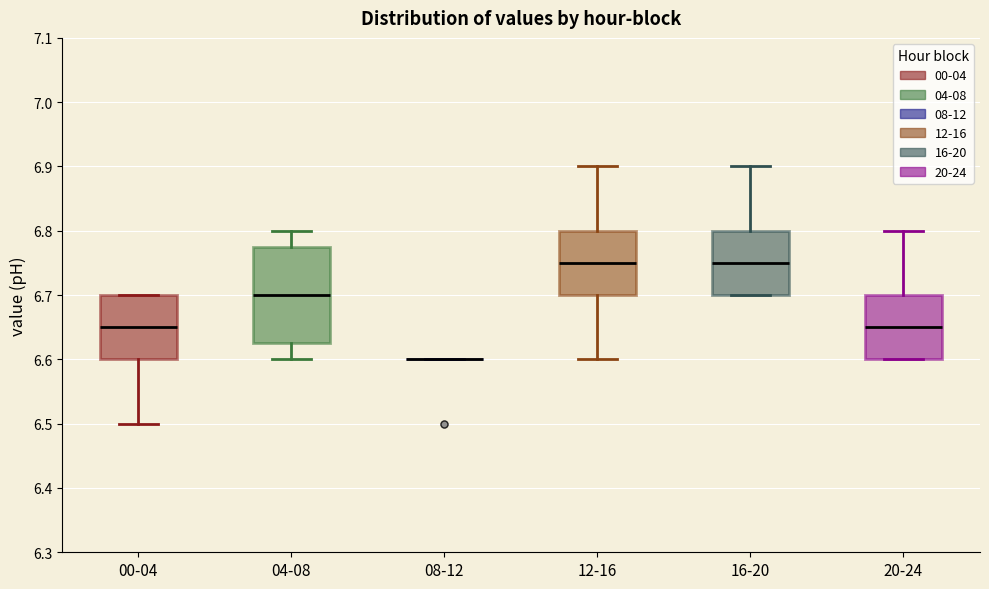

Reading left to right, transcribe this box plot: for each box, give where its median line is, the range the box spans, and where its two whiskers end, as read against the y-axis. The values are not printed on the chart, so give them approximately, as read against the axis.

00-04: median 6.65, box 6.60 to 6.70, whiskers 6.50 to 6.70
04-08: median 6.70, box 6.63 to 6.78, whiskers 6.60 to 6.80
08-12: box collapsed to a line at 6.60, whiskers 6.60 to 6.60
12-16: median 6.75, box 6.70 to 6.80, whiskers 6.60 to 6.90
16-20: median 6.75, box 6.70 to 6.80, whiskers 6.70 to 6.90
20-24: median 6.65, box 6.60 to 6.70, whiskers 6.60 to 6.80